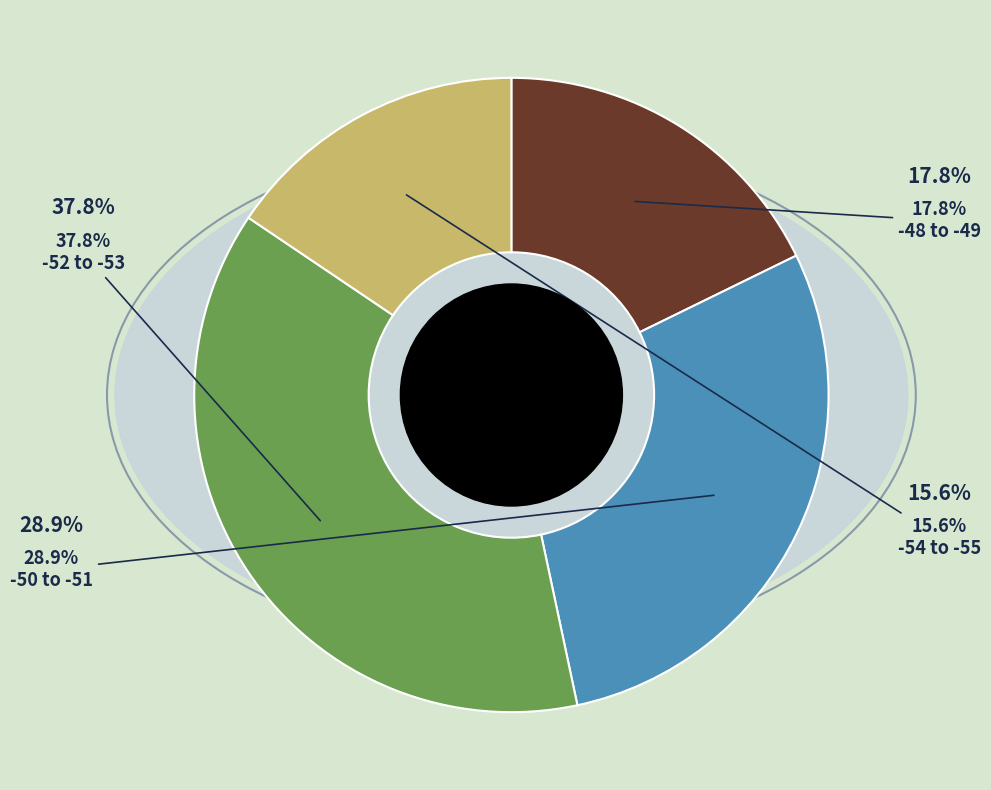

Does -49 account for over 50% of the chart?

No